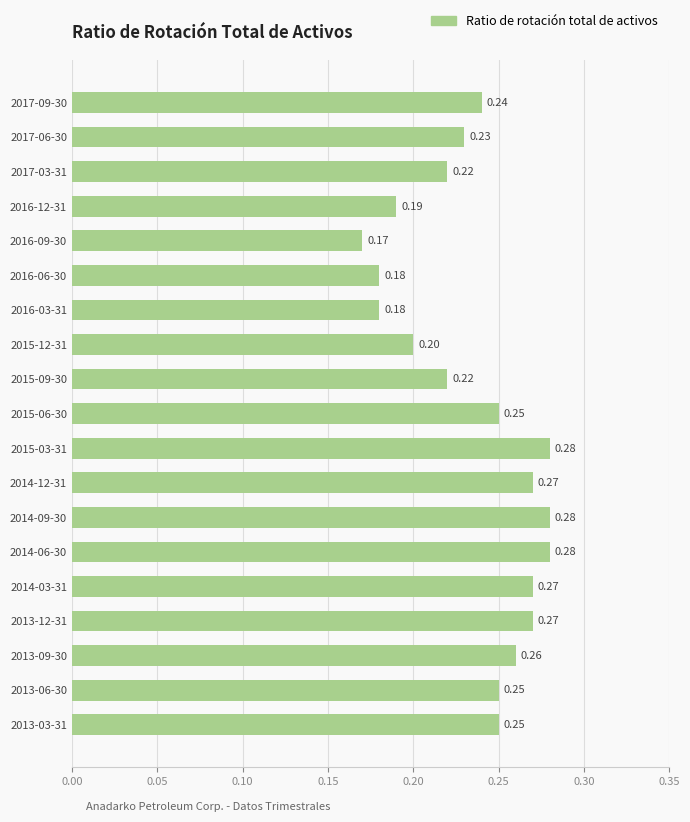

What is the change in value from 2016-09-30 to 2014-12-31?

+0.1